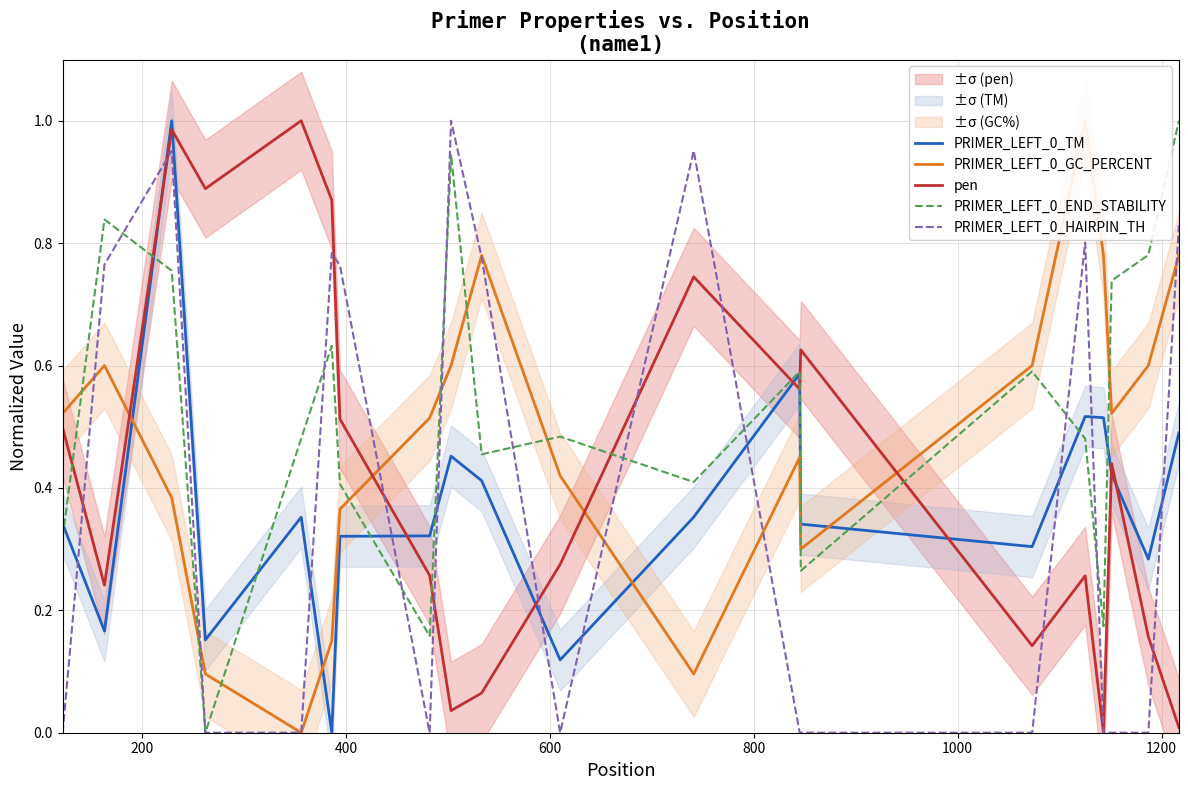

What is the maximum value for PRIMER_LEFT_0_HAIRPIN_TH?

1.0